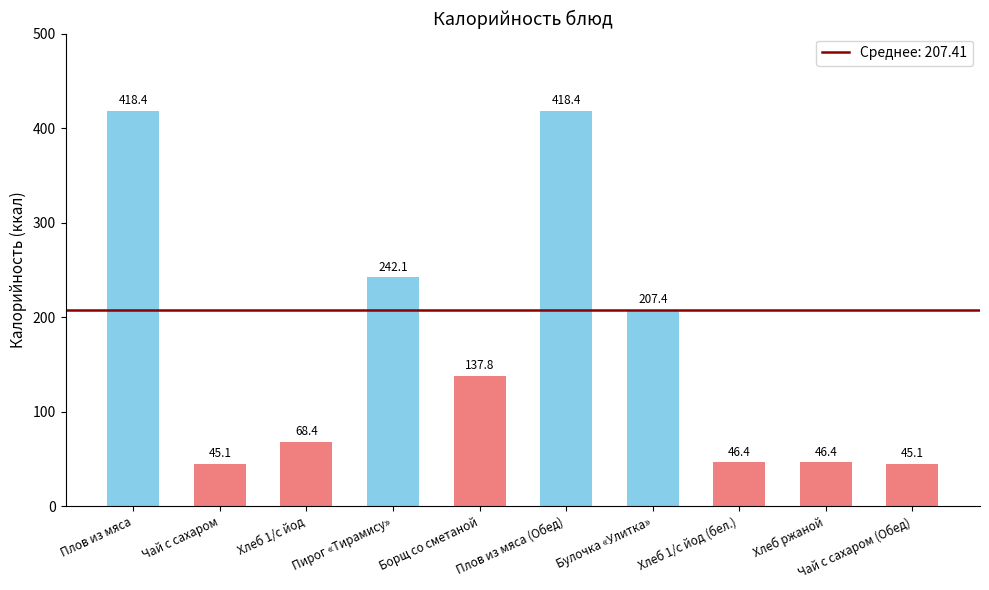

The value at Хлеб ржаной is 46.4. True or false?

True